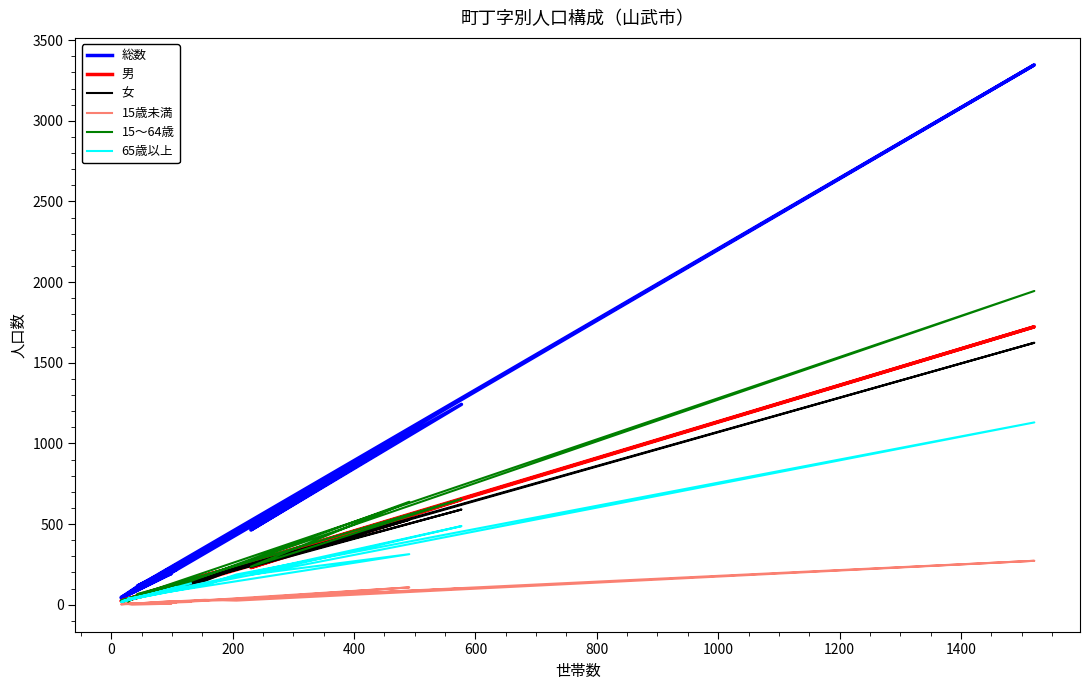

What is the value of the 総数 point at the 3rd from the left?

106